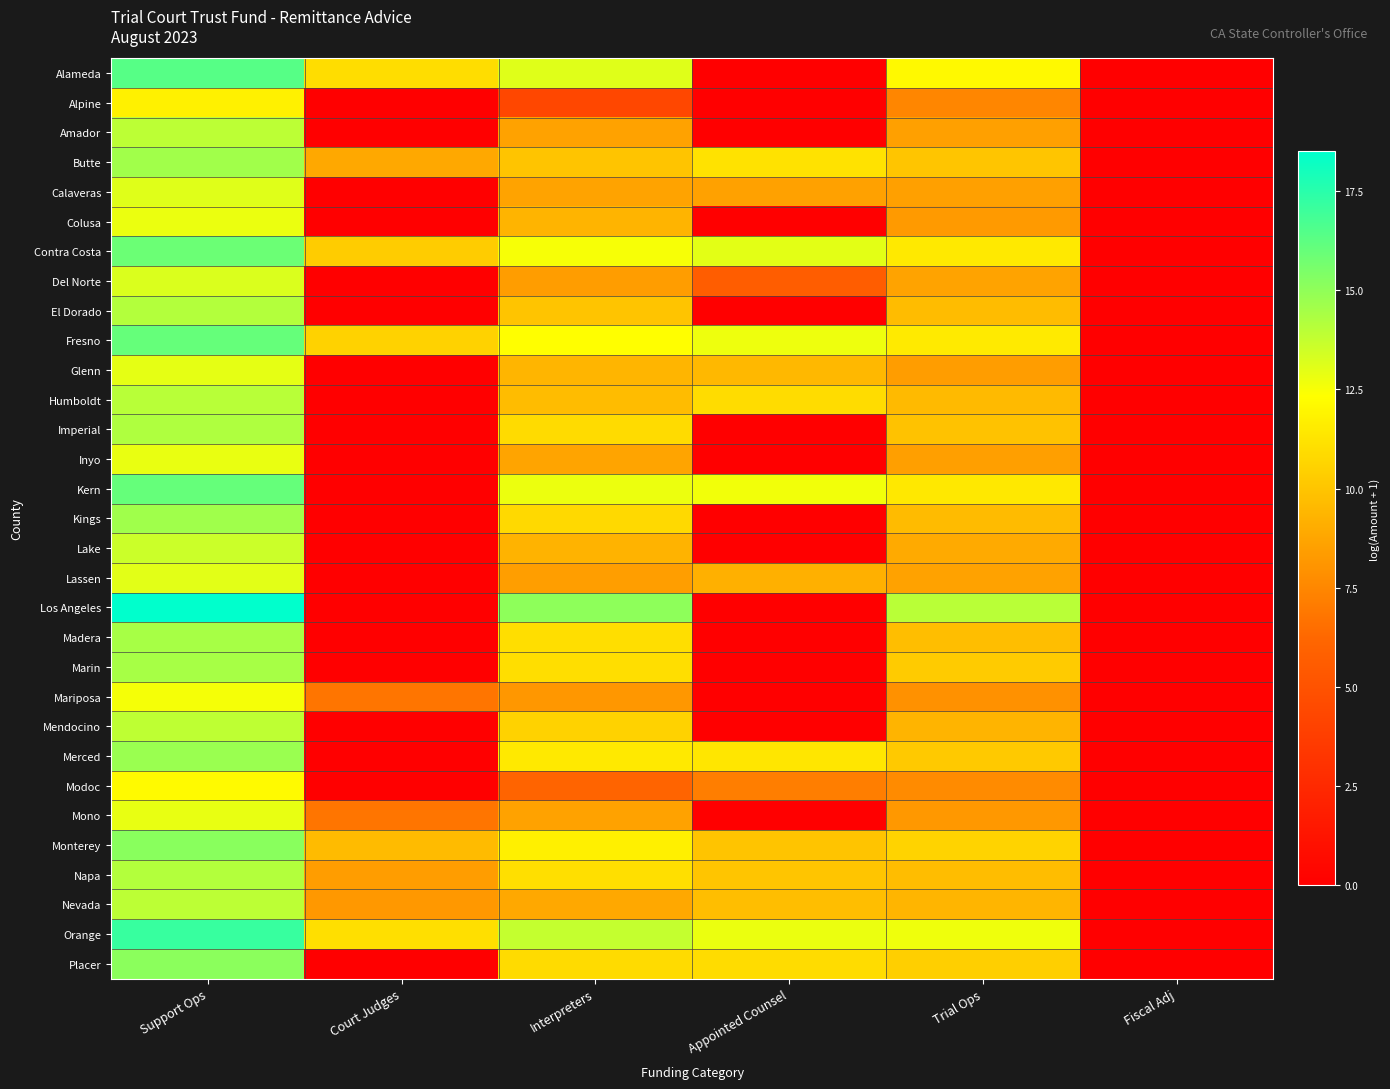

Reading right to left, extract all data points from this chart.

Alameda: Fiscal Adj=0.0	Trial Ops=12.1	Appointed Counsel=0.0	Interpreters=13.1	Court Judges=11.0	Support Ops=16.4
Alpine: Fiscal Adj=0.0	Trial Ops=7.5	Appointed Counsel=0.0	Interpreters=4.3	Court Judges=0.0	Support Ops=11.8
Amador: Fiscal Adj=0.0	Trial Ops=8.6	Appointed Counsel=0.0	Interpreters=8.6	Court Judges=0.0	Support Ops=13.9
Butte: Fiscal Adj=0.0	Trial Ops=10.0	Appointed Counsel=11.2	Interpreters=10.0	Court Judges=8.8	Support Ops=14.6
Calaveras: Fiscal Adj=0.0	Trial Ops=8.5	Appointed Counsel=8.6	Interpreters=8.7	Court Judges=0.0	Support Ops=13.1
Colusa: Fiscal Adj=0.0	Trial Ops=8.3	Appointed Counsel=0.0	Interpreters=9.4	Court Judges=0.0	Support Ops=12.8
Contra Costa: Fiscal Adj=0.0	Trial Ops=11.5	Appointed Counsel=13.0	Interpreters=12.5	Court Judges=10.3	Support Ops=15.9
Del Norte: Fiscal Adj=0.0	Trial Ops=8.7	Appointed Counsel=5.7	Interpreters=8.4	Court Judges=0.0	Support Ops=13.2
El Dorado: Fiscal Adj=0.0	Trial Ops=9.7	Appointed Counsel=0.0	Interpreters=10.0	Court Judges=0.0	Support Ops=14.1
Fresno: Fiscal Adj=0.0	Trial Ops=11.5	Appointed Counsel=12.8	Interpreters=12.3	Court Judges=10.5	Support Ops=16.0
Glenn: Fiscal Adj=0.0	Trial Ops=8.4	Appointed Counsel=9.5	Interpreters=9.4	Court Judges=0.0	Support Ops=13.0
Humboldt: Fiscal Adj=0.0	Trial Ops=9.6	Appointed Counsel=10.9	Interpreters=9.7	Court Judges=0.0	Support Ops=14.0
Imperial: Fiscal Adj=0.0	Trial Ops=9.9	Appointed Counsel=0.0	Interpreters=10.9	Court Judges=0.0	Support Ops=14.3
Inyo: Fiscal Adj=0.0	Trial Ops=8.5	Appointed Counsel=0.0	Interpreters=8.7	Court Judges=0.0	Support Ops=12.9
Kern: Fiscal Adj=0.0	Trial Ops=11.4	Appointed Counsel=12.6	Interpreters=12.8	Court Judges=0.0	Support Ops=16.0
Kings: Fiscal Adj=0.0	Trial Ops=9.6	Appointed Counsel=0.0	Interpreters=10.8	Court Judges=0.0	Support Ops=14.6
Lake: Fiscal Adj=0.0	Trial Ops=9.0	Appointed Counsel=0.0	Interpreters=9.3	Court Judges=0.0	Support Ops=13.6
Lassen: Fiscal Adj=0.0	Trial Ops=8.6	Appointed Counsel=9.1	Interpreters=8.4	Court Judges=0.0	Support Ops=13.0
Los Angeles: Fiscal Adj=0.0	Trial Ops=14.0	Appointed Counsel=0.0	Interpreters=15.1	Court Judges=0.0	Support Ops=18.5
Madera: Fiscal Adj=0.0	Trial Ops=9.7	Appointed Counsel=0.0	Interpreters=11.0	Court Judges=0.0	Support Ops=14.4
Marin: Fiscal Adj=0.0	Trial Ops=10.2	Appointed Counsel=0.0	Interpreters=11.0	Court Judges=0.0	Support Ops=14.4
Mariposa: Fiscal Adj=0.0	Trial Ops=7.9	Appointed Counsel=0.0	Interpreters=8.2	Court Judges=6.8	Support Ops=12.6
Mendocino: Fiscal Adj=0.0	Trial Ops=9.4	Appointed Counsel=0.0	Interpreters=10.5	Court Judges=0.0	Support Ops=13.9
Merced: Fiscal Adj=0.0	Trial Ops=10.2	Appointed Counsel=11.3	Interpreters=11.5	Court Judges=0.0	Support Ops=14.8
Modoc: Fiscal Adj=0.0	Trial Ops=7.7	Appointed Counsel=7.2	Interpreters=6.1	Court Judges=0.0	Support Ops=12.2
Mono: Fiscal Adj=0.0	Trial Ops=8.2	Appointed Counsel=0.0	Interpreters=8.6	Court Judges=6.8	Support Ops=12.9
Monterey: Fiscal Adj=0.0	Trial Ops=10.6	Appointed Counsel=10.0	Interpreters=11.8	Court Judges=9.6	Support Ops=15.2
Napa: Fiscal Adj=0.0	Trial Ops=9.7	Appointed Counsel=10.0	Interpreters=11.1	Court Judges=8.4	Support Ops=14.2
Nevada: Fiscal Adj=0.0	Trial Ops=9.4	Appointed Counsel=9.7	Interpreters=8.8	Court Judges=8.2	Support Ops=13.9
Orange: Fiscal Adj=0.0	Trial Ops=12.7	Appointed Counsel=12.8	Interpreters=13.7	Court Judges=11.1	Support Ops=17.1
Placer: Fiscal Adj=0.0	Trial Ops=10.4	Appointed Counsel=10.9	Interpreters=10.9	Court Judges=0.0	Support Ops=15.1